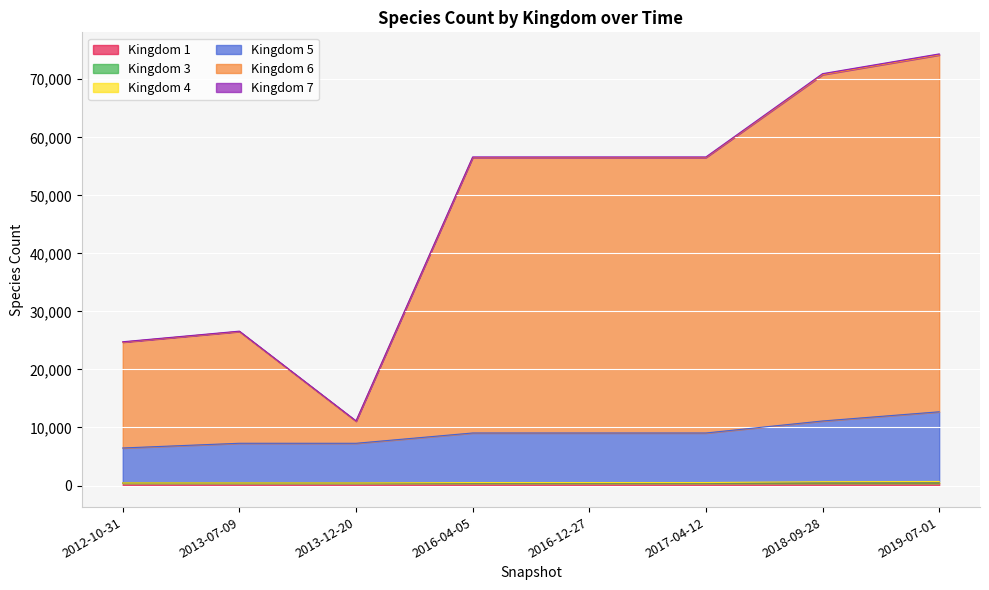

True or false: 1 has a value of 742 at 2016-12-27.

False